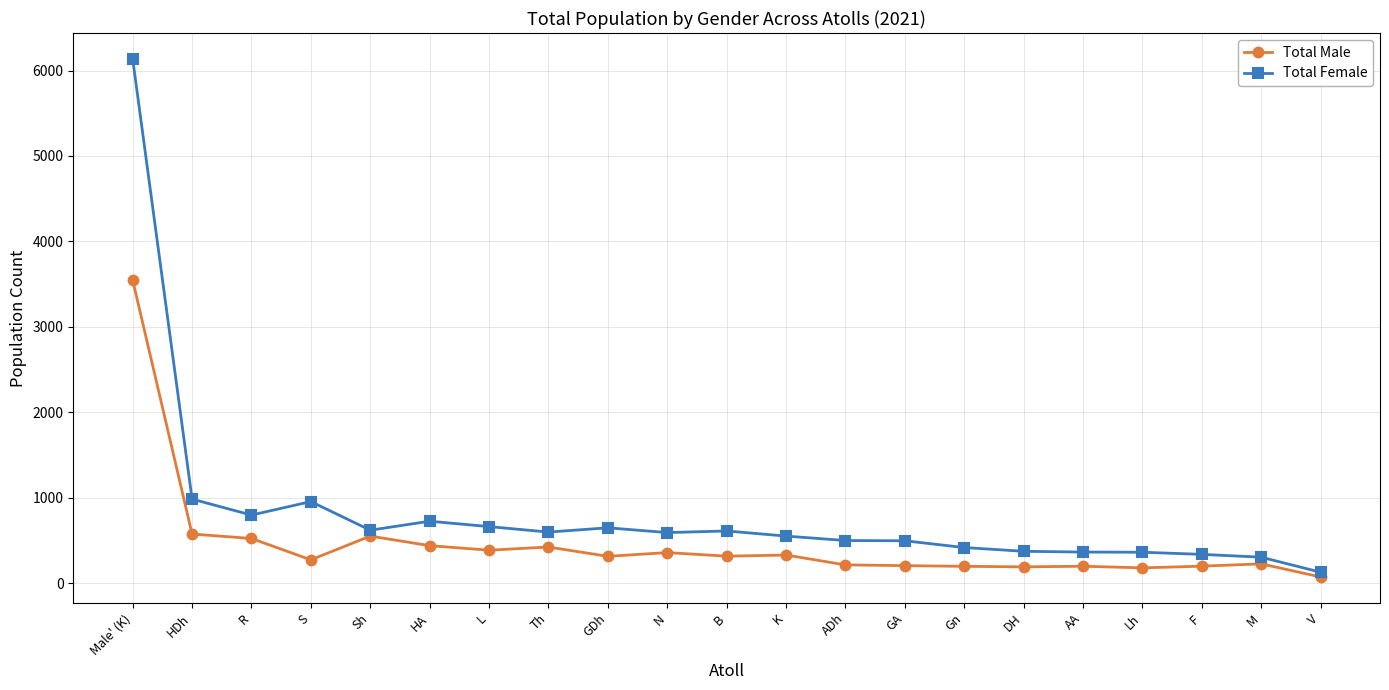

What is the maximum value for Total Female?

6136